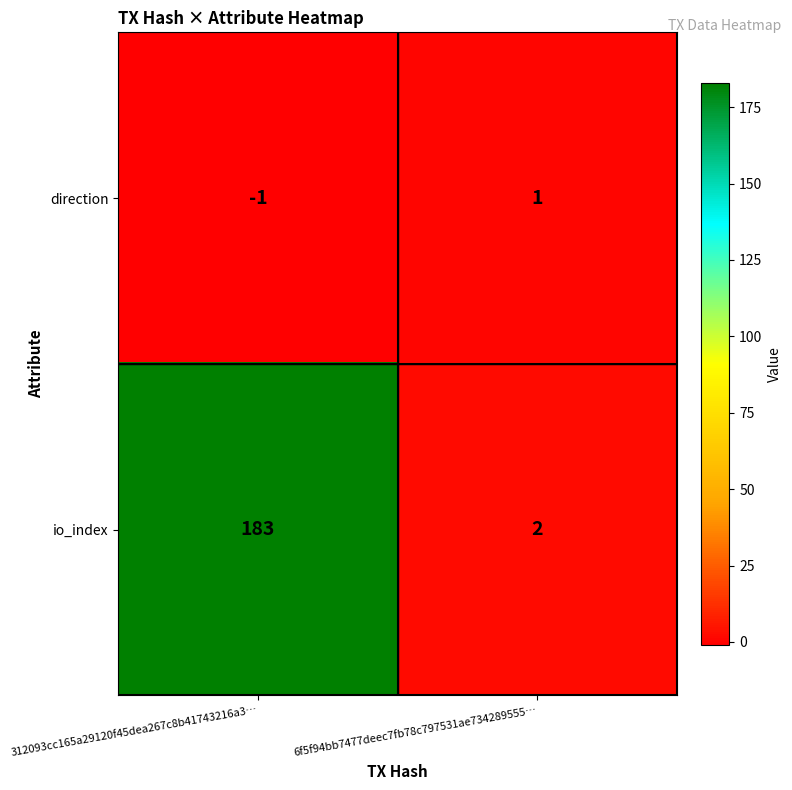

Is it true that io_index equals 2 at 6f5f94bb7477deec7fb78c797531ae734289555…?

True